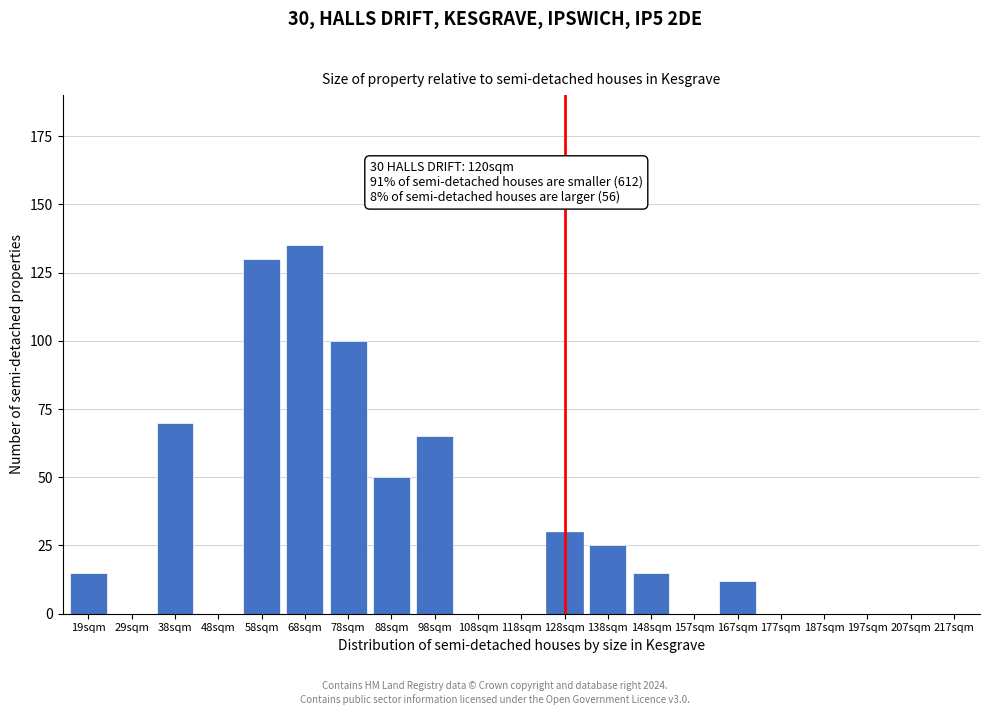

Reading left to right, what are all the values shown in this chart?

19sqm=15	29sqm=0	38sqm=70	48sqm=0	58sqm=130	68sqm=135	78sqm=100	88sqm=50	98sqm=65	108sqm=0	118sqm=0	128sqm=30	138sqm=25	148sqm=15	157sqm=0	167sqm=12	177sqm=0	187sqm=0	197sqm=0	207sqm=0	217sqm=0